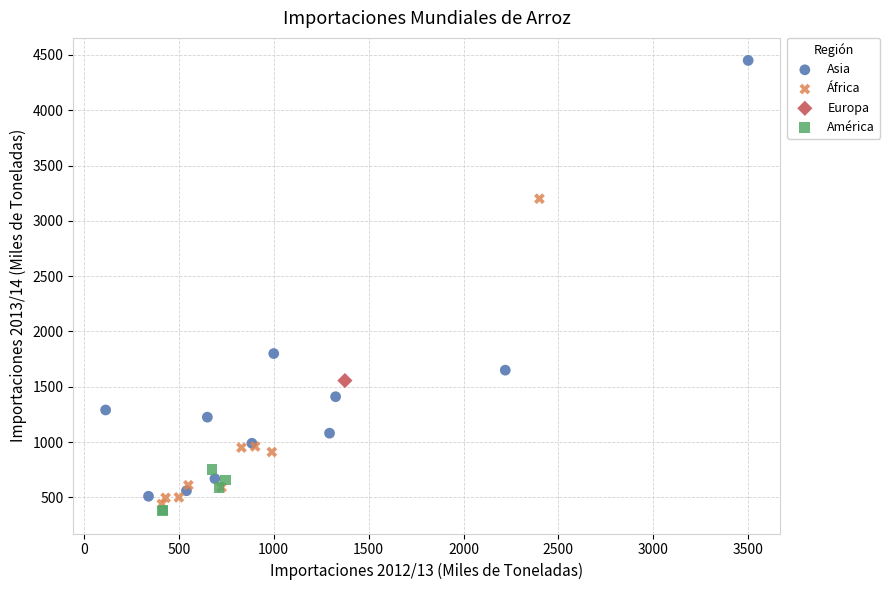

What are all the series names shown in the legend?

Asia, África, Europa, América